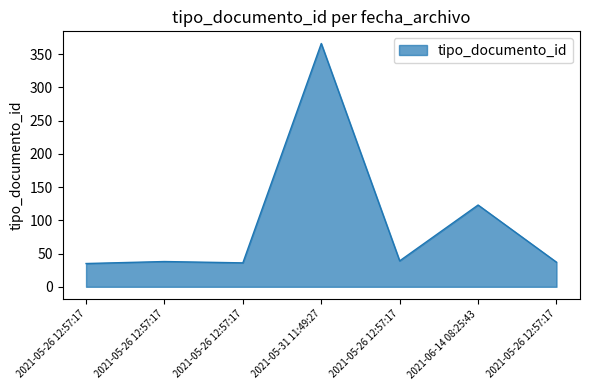

How many lines are shown in the chart?

1